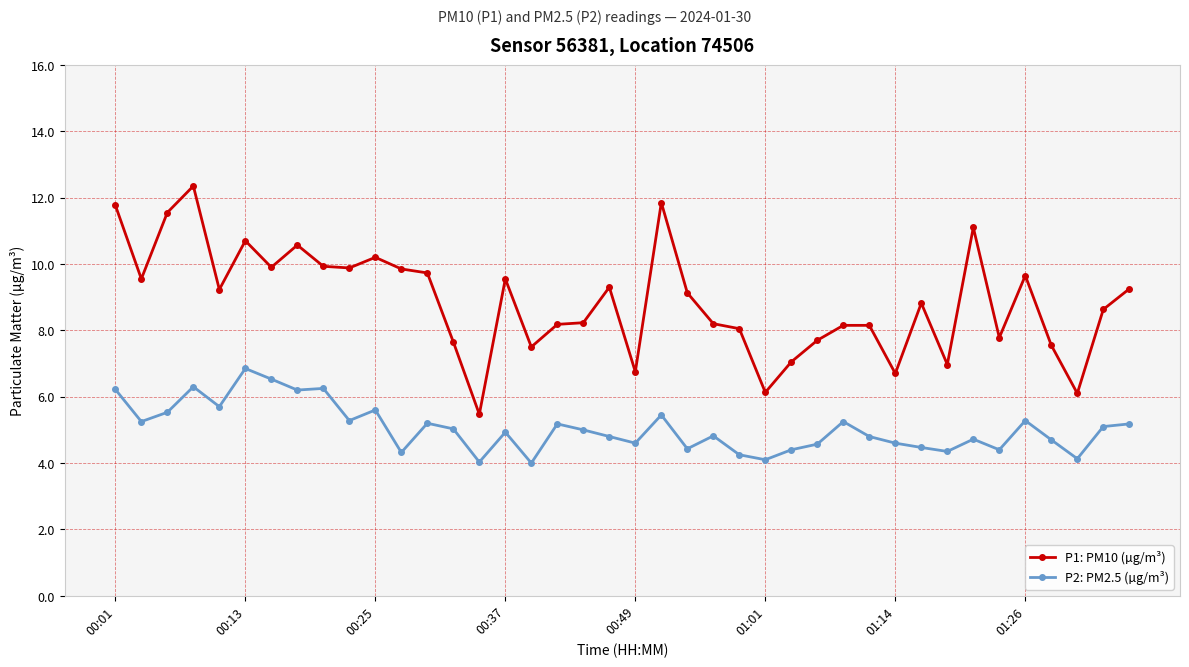

Which series has the largest total across all categories?

P1: PM10 (µg/m³)